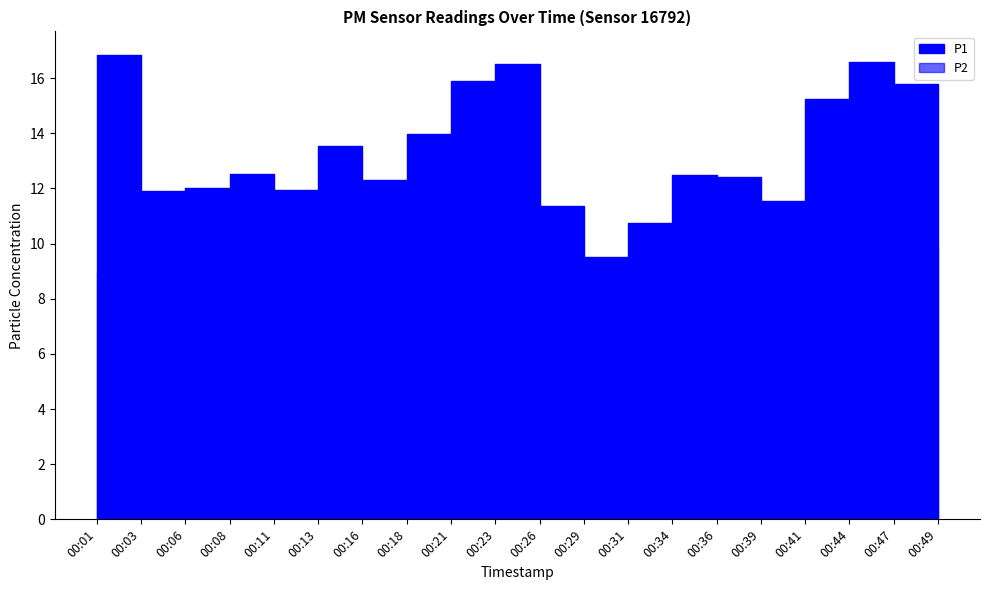

At how many categories does at least one series exceed 9?

20